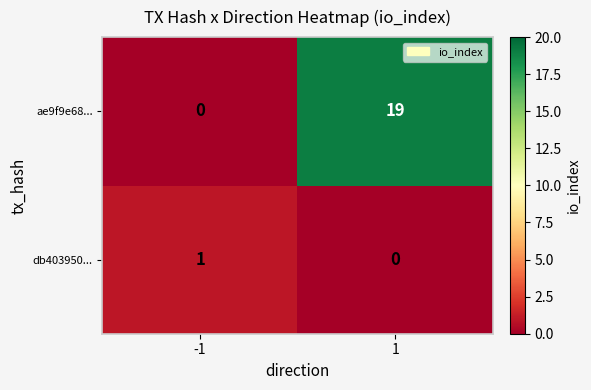

How many values in the db403950... series are below 1?

1